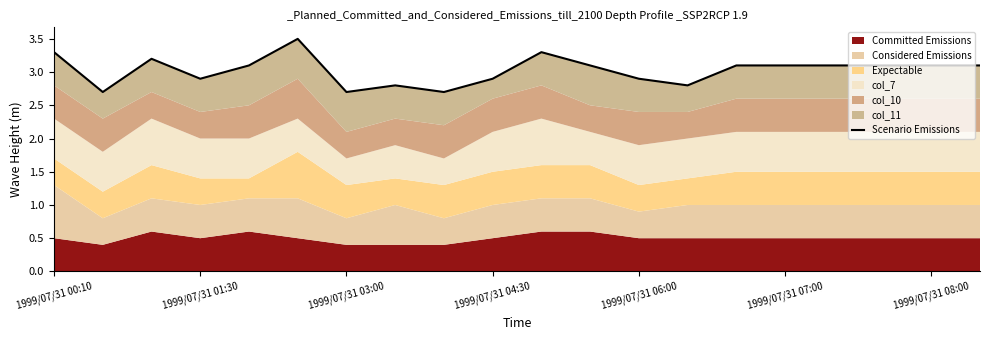

What value does the data have at 17?

3.1